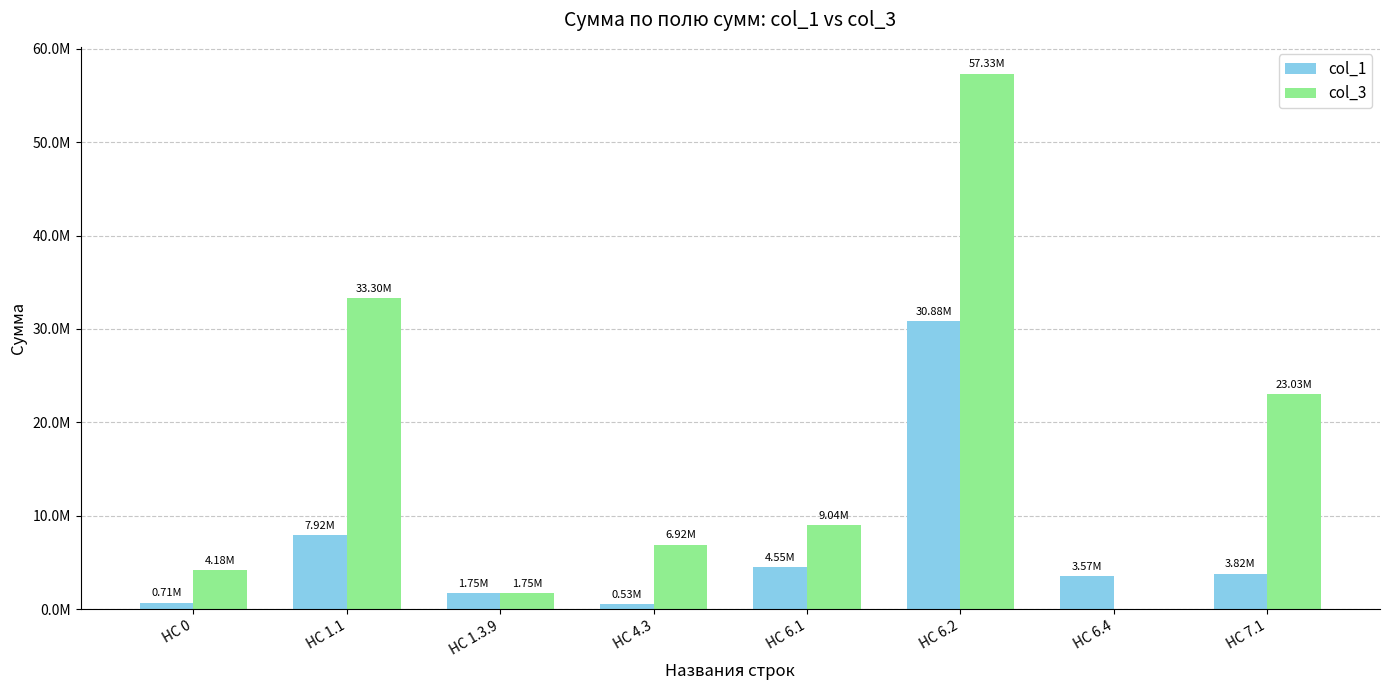

True or false: col_1 has a value of 1754698.6 at HC 1.3.9.

True